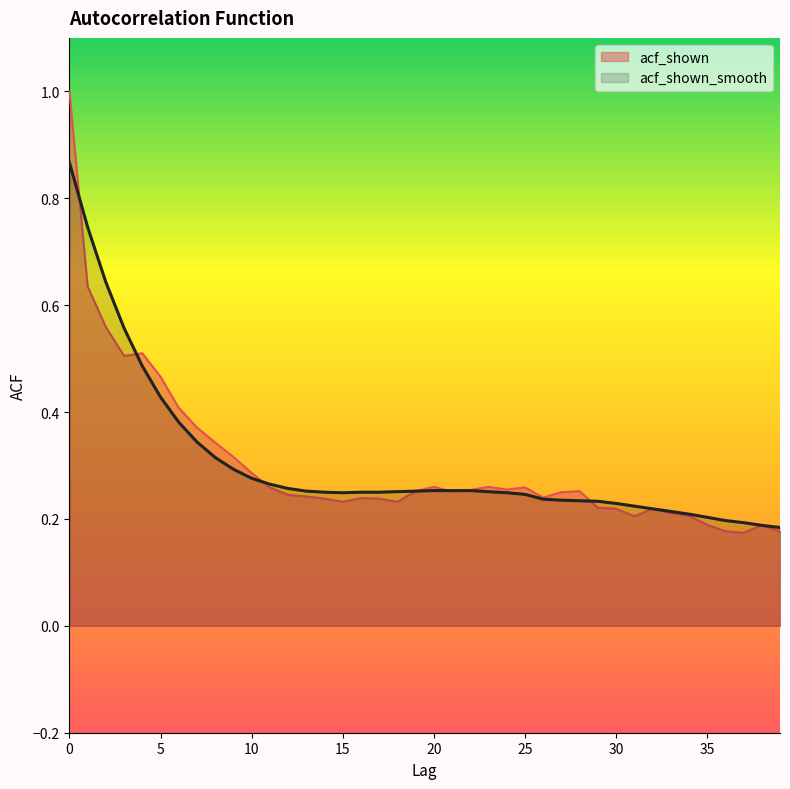

Which series has the largest total across all categories?

acf_shown_smooth